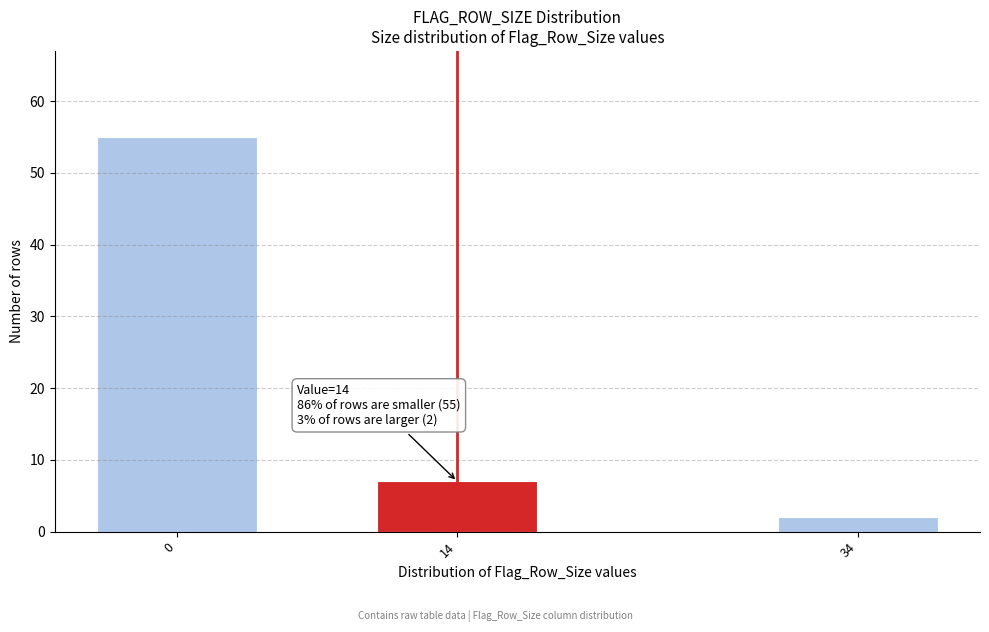

Reading right to left, transcribe all the data shown in this chart.

2	7	55